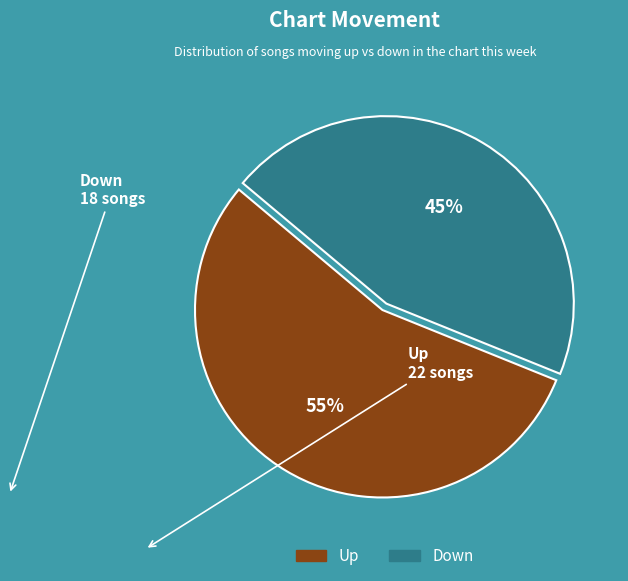

Is there any slice that represents more than half of the pie?

Yes